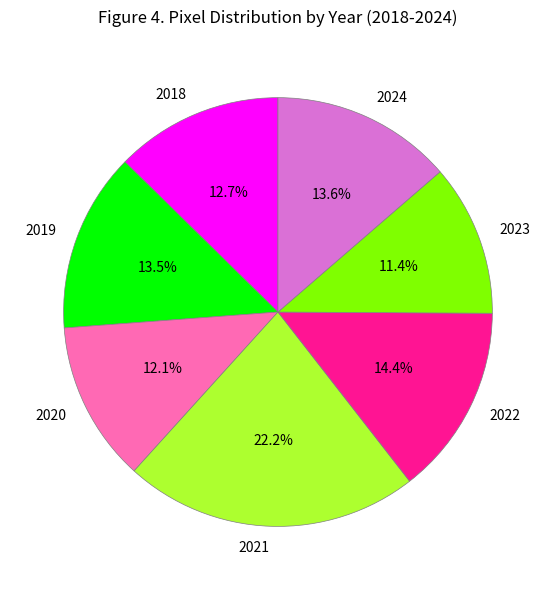

Is 2018 the majority of the pie?

No